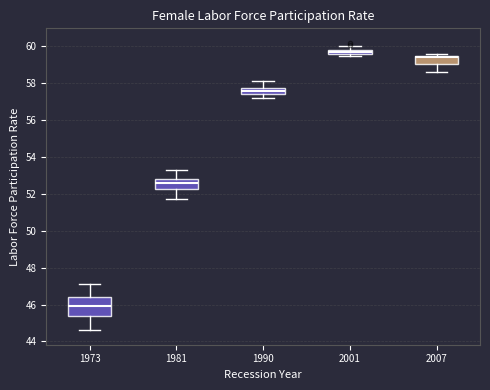

Where does the lower whisker of the box at x = 1973 end on the y-axis? The values are not printed on the chart, so give them approximately, as read against the axis.

44.6